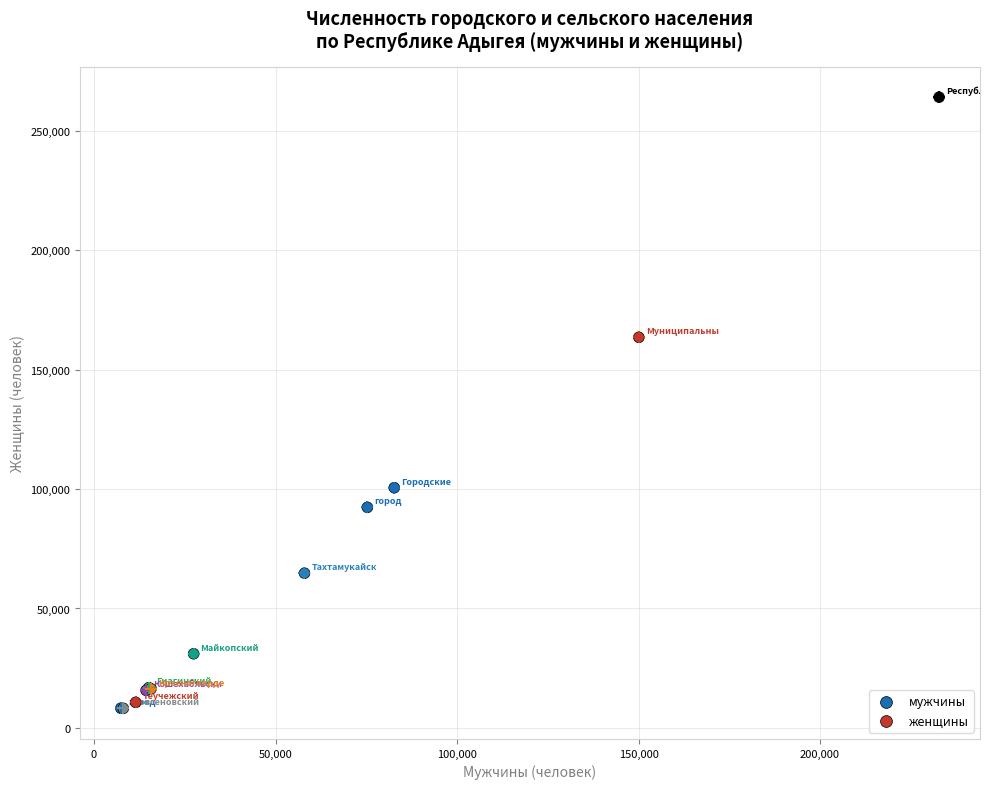

What Y value in the scatter plot is closest to 136149?

163563